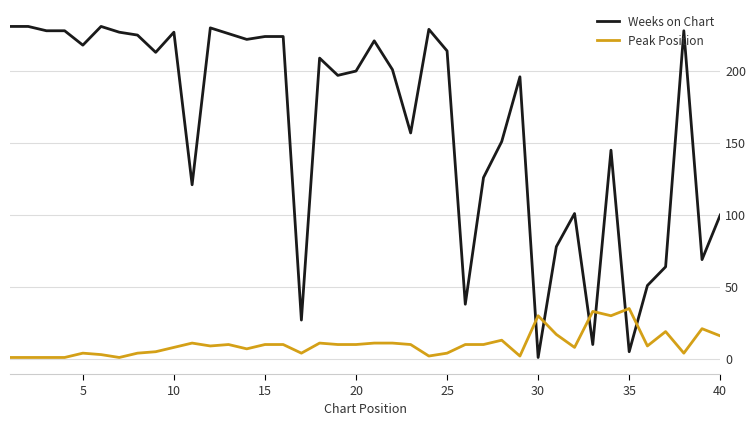

True or false: Peak Position and Weeks on Chart intersect in this chart.

True